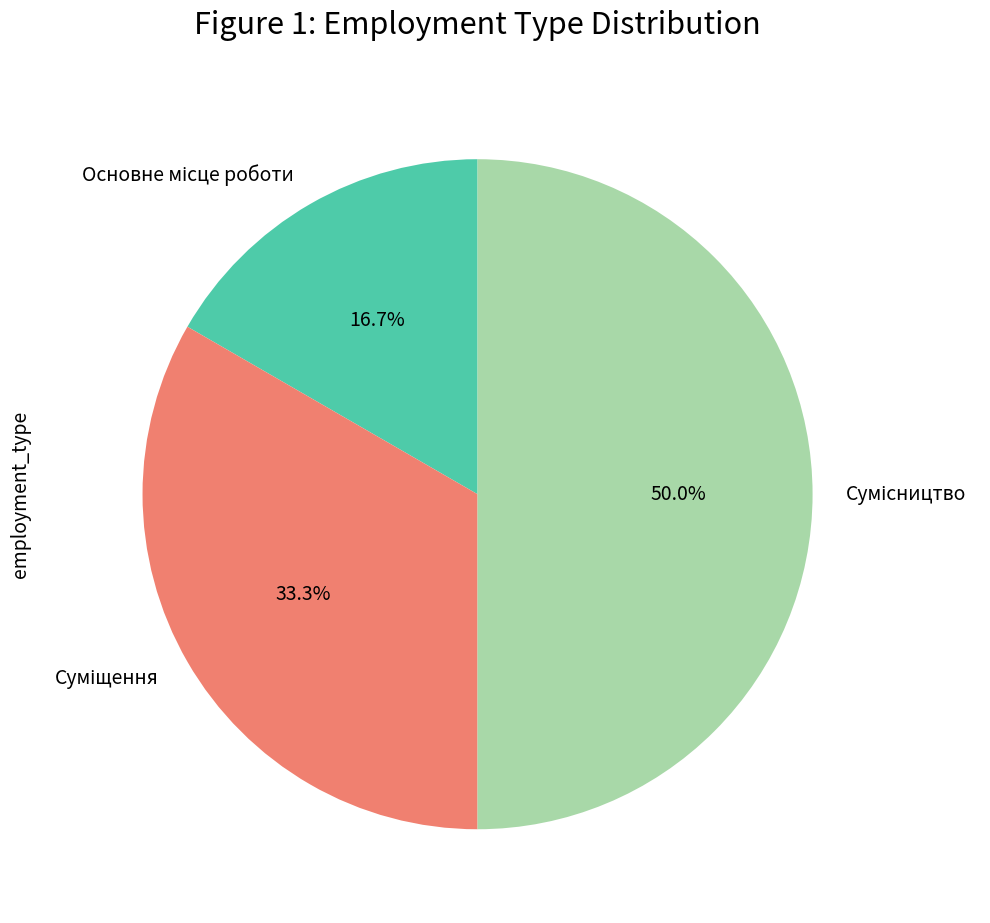

Which has a higher value, Сумісництво or Суміщення?

Сумісництво